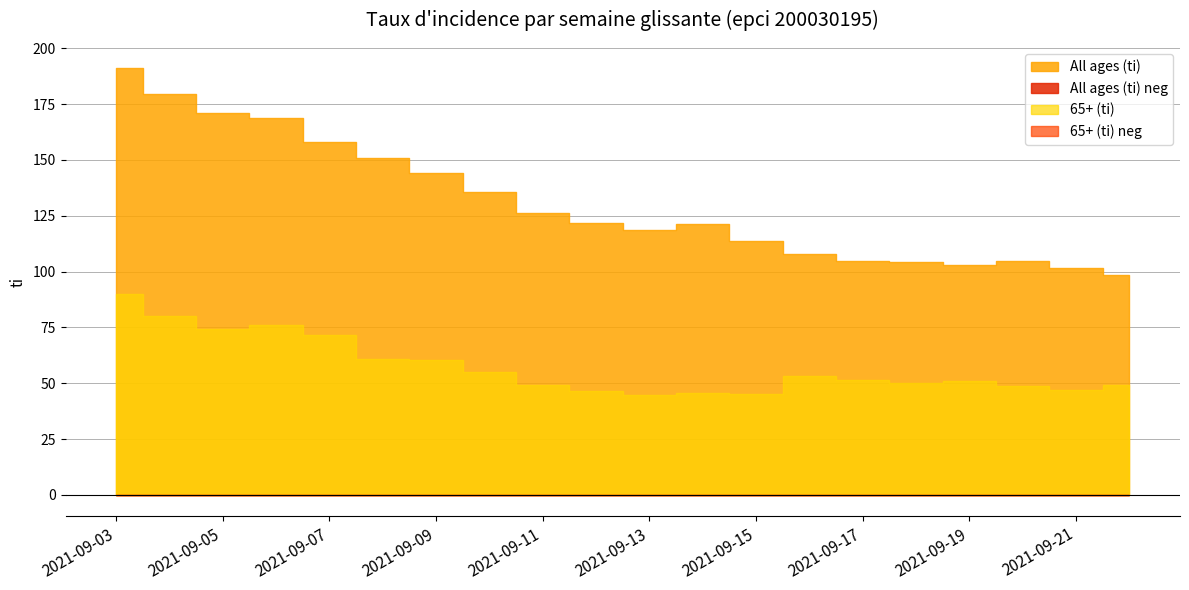

What is the minimum value shown in the chart?

44.6